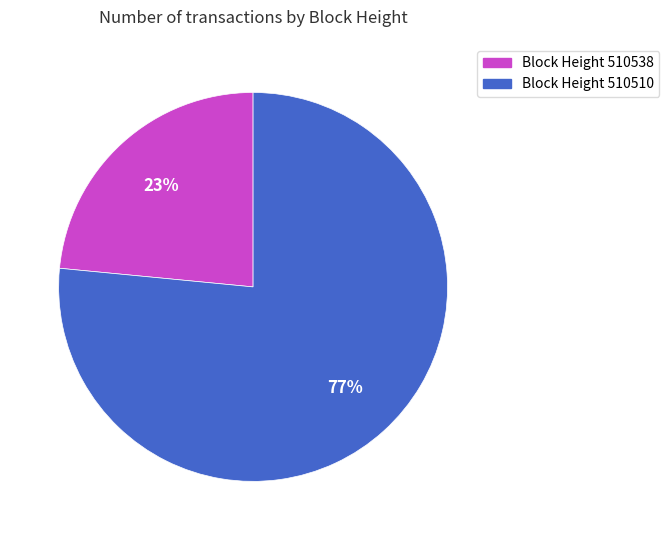

Combined, do Block Height 510538 and Block Height 510510 account for over 50%?

Yes